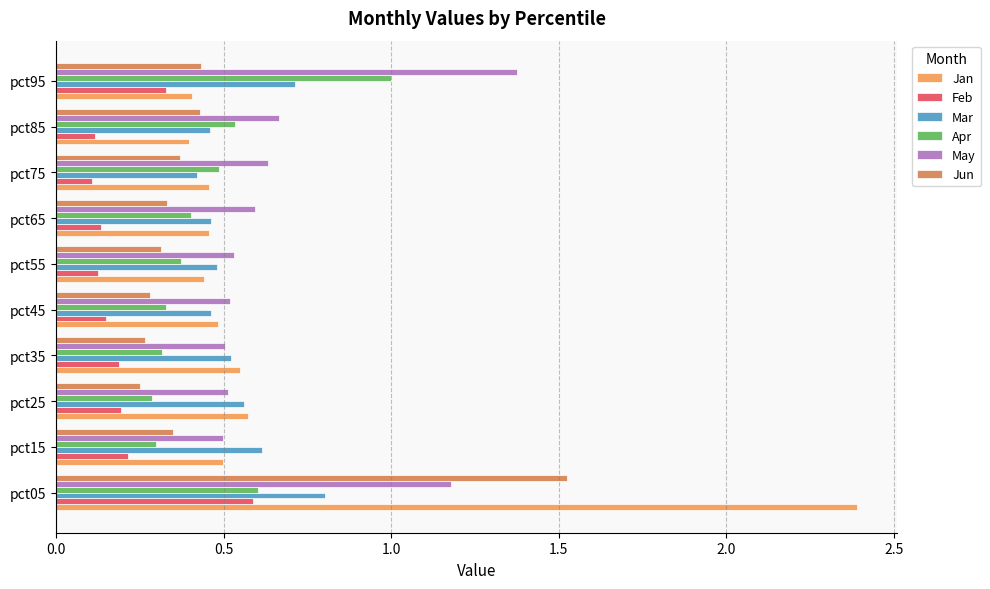

What is the sum of all Jun values?

4.5